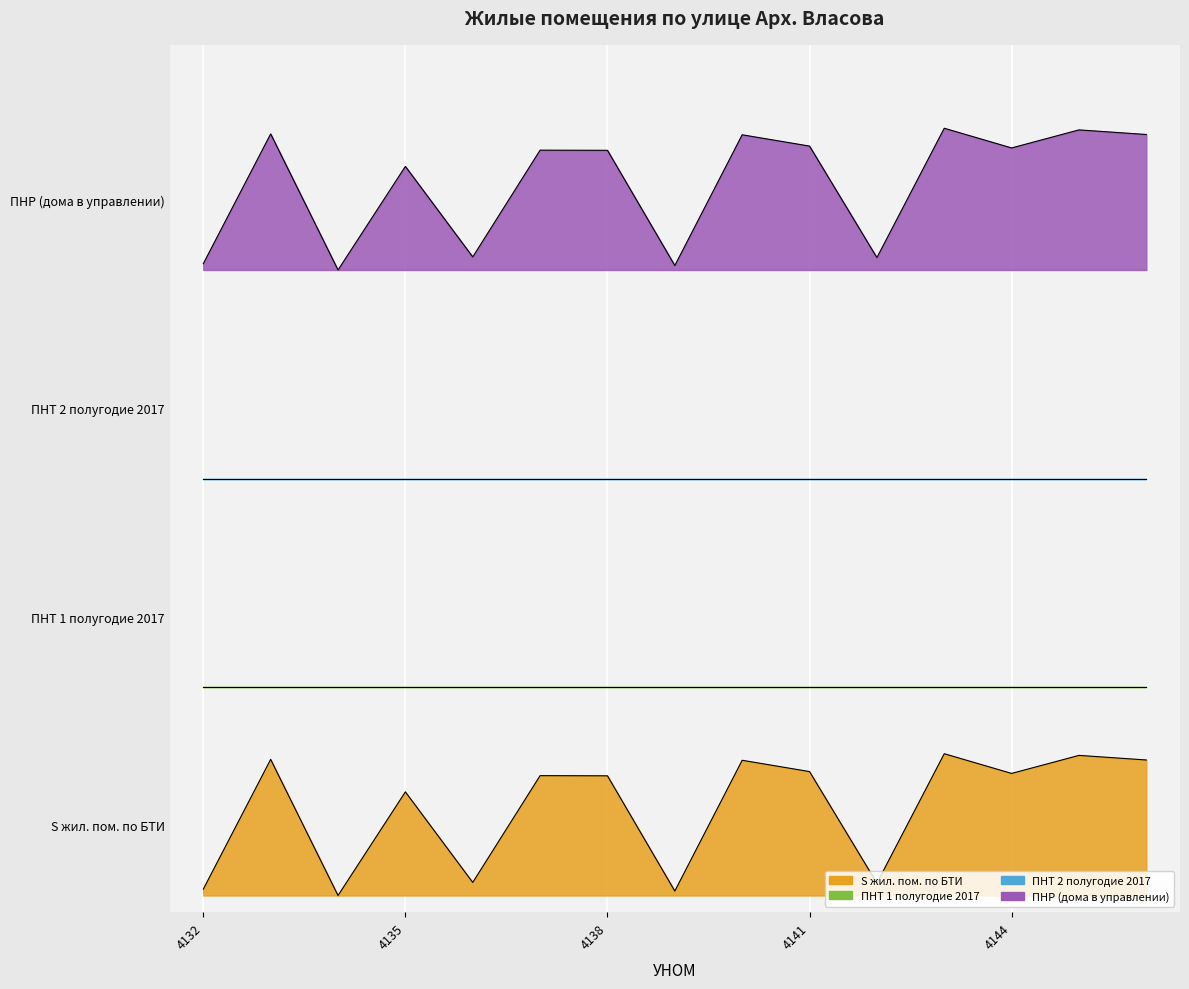

Where is the first local minimum for S жил. пом. по БТИ?

4134